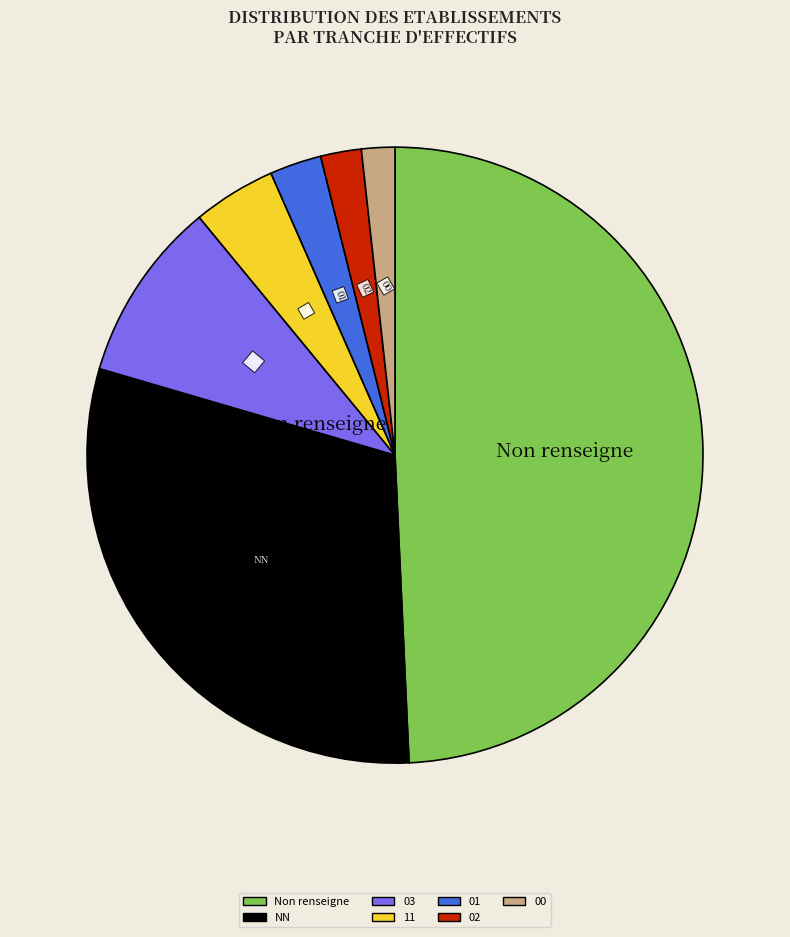

Is there any slice that represents more than half of the pie?

No